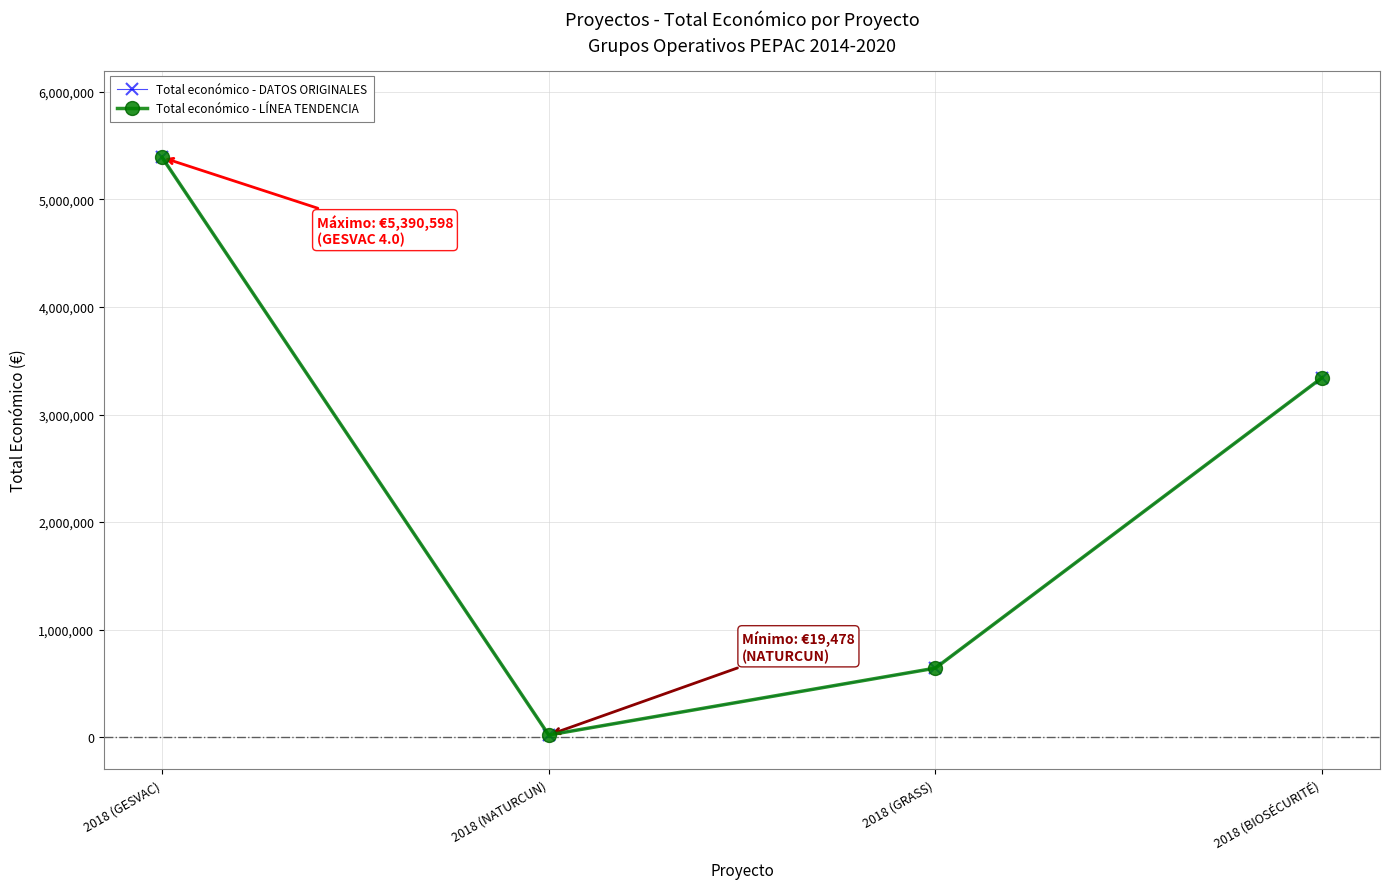

What is the value of the 4th point from the left?

3342252